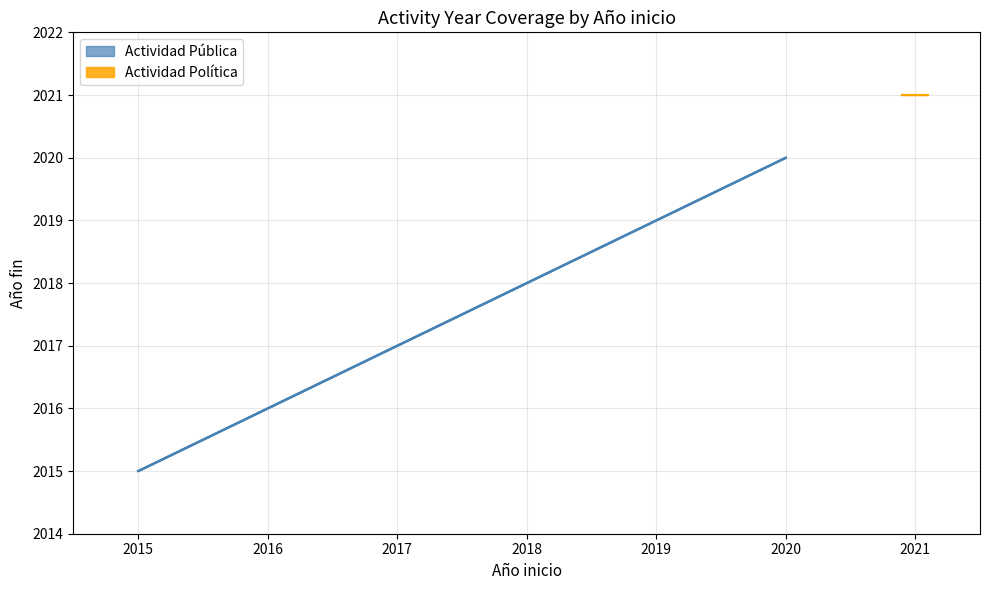

Does the chart have visible grid lines?

Yes